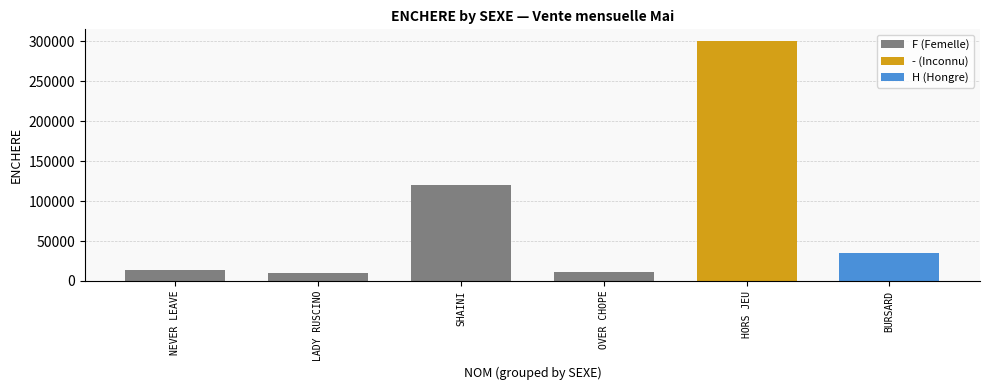

What is the minimum value shown in the chart?

9500